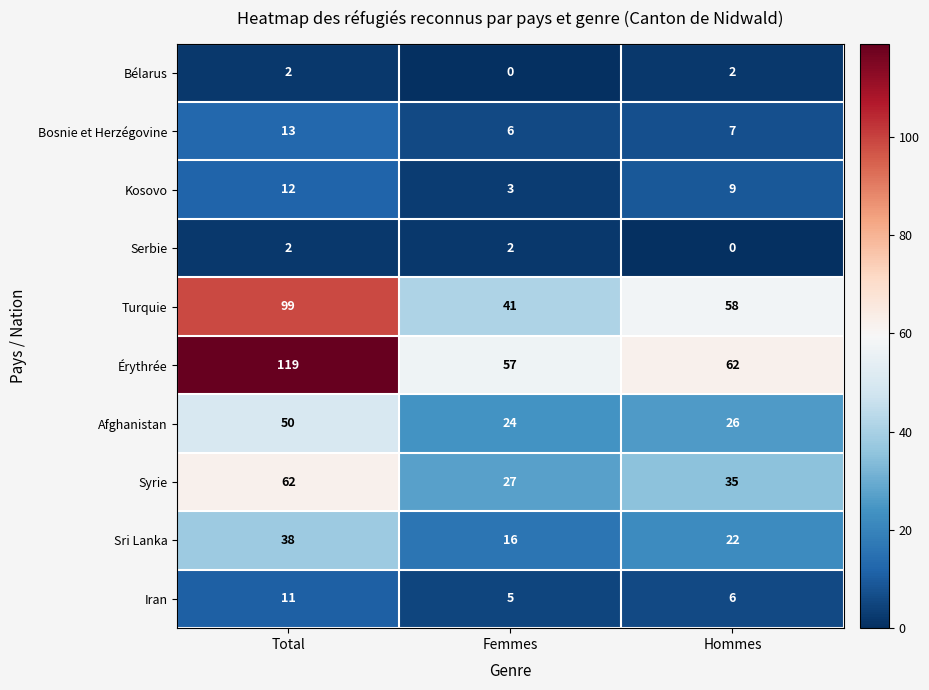

Reading left to right, list all the values displayed in this chart.

Bélarus: Total=2	Femmes=0	Hommes=2
Bosnie et Herzégovine: Total=13	Femmes=6	Hommes=7
Kosovo: Total=12	Femmes=3	Hommes=9
Serbie: Total=2	Femmes=2	Hommes=0
Turquie: Total=99	Femmes=41	Hommes=58
Érythrée: Total=119	Femmes=57	Hommes=62
Afghanistan: Total=50	Femmes=24	Hommes=26
Syrie: Total=62	Femmes=27	Hommes=35
Sri Lanka: Total=38	Femmes=16	Hommes=22
Iran: Total=11	Femmes=5	Hommes=6